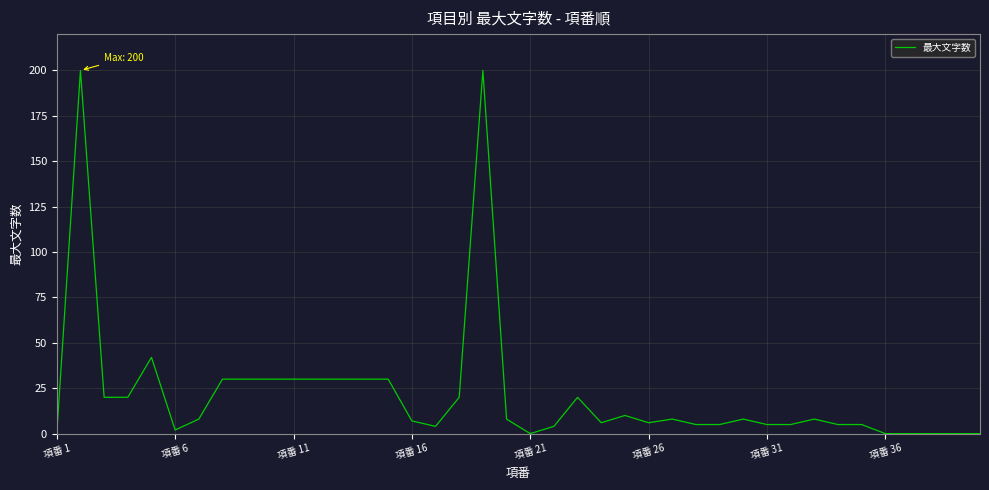

Is this an area chart (filled region under the line)?

No